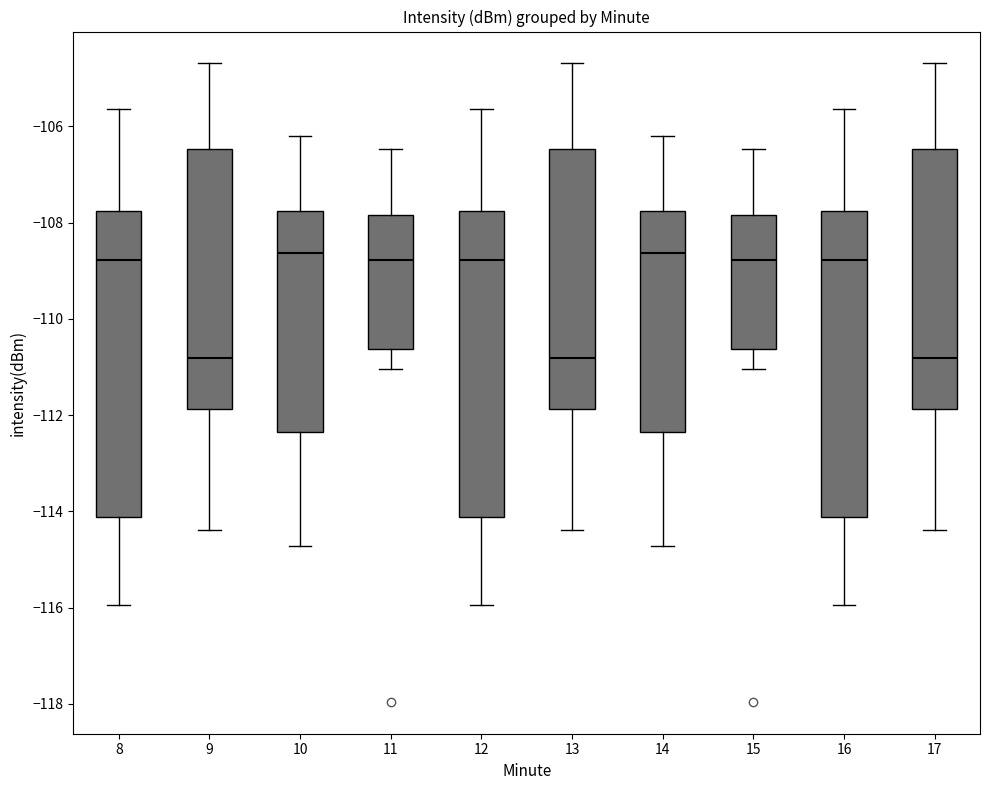

Where is the lower edge of the box at x = 11 on the y-axis? The values are not printed on the chart, so give them approximately, as read against the axis.

-110.6